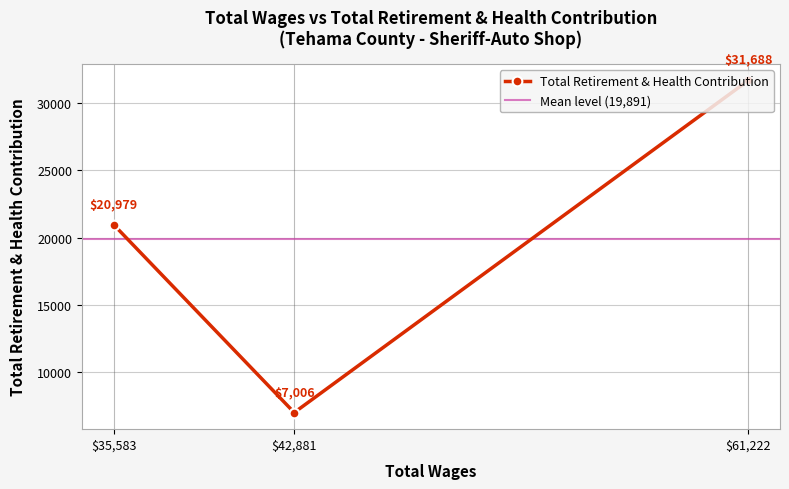

What is the sum of all values?

59673